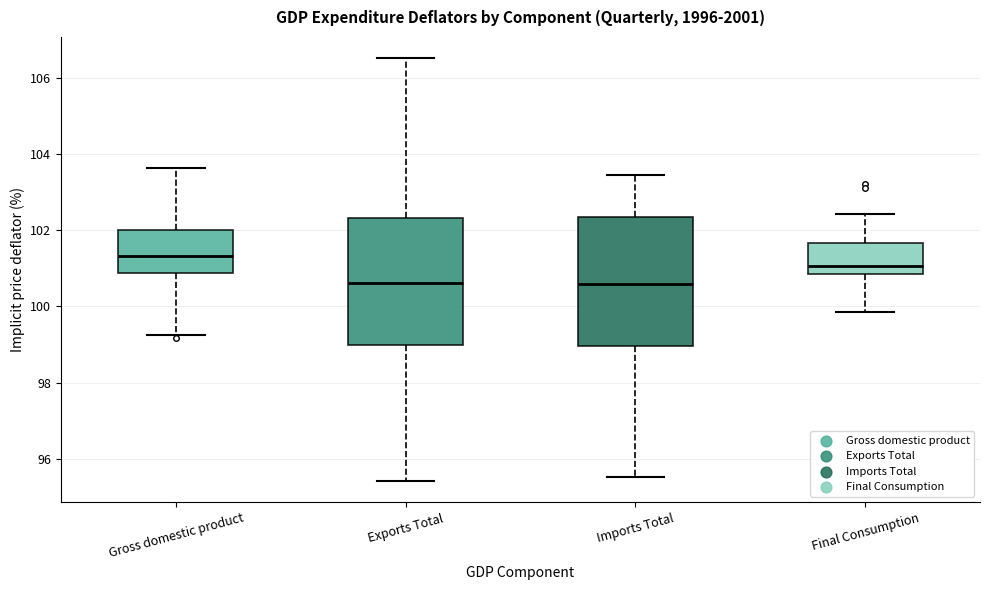

Reading left to right, read every box against the y-axis: the position of its median line, the range the box covers, and the ends of its whiskers. The values are not printed on the chart, so give them approximately, as read against the axis.

Gross domestic product: median 101.4, box 100.8 to 102.0, whiskers 99.2 to 103.6
Exports Total: median 100.6, box 99.0 to 102.4, whiskers 95.4 to 106.6
Imports Total: median 100.6, box 99.0 to 102.4, whiskers 95.6 to 103.4
Final Consumption: median 101.0, box 100.8 to 101.6, whiskers 99.8 to 102.4